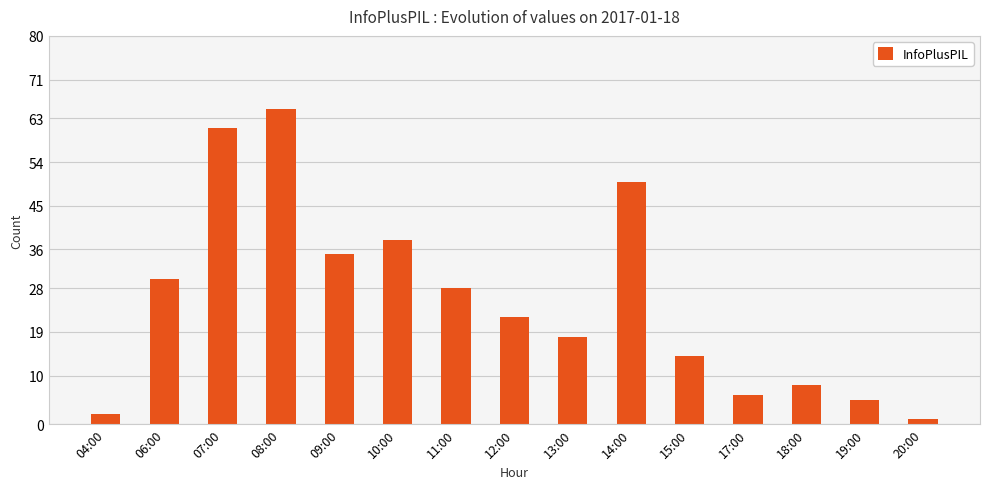

At which category does the chart reach its minimum across all series?

20:00